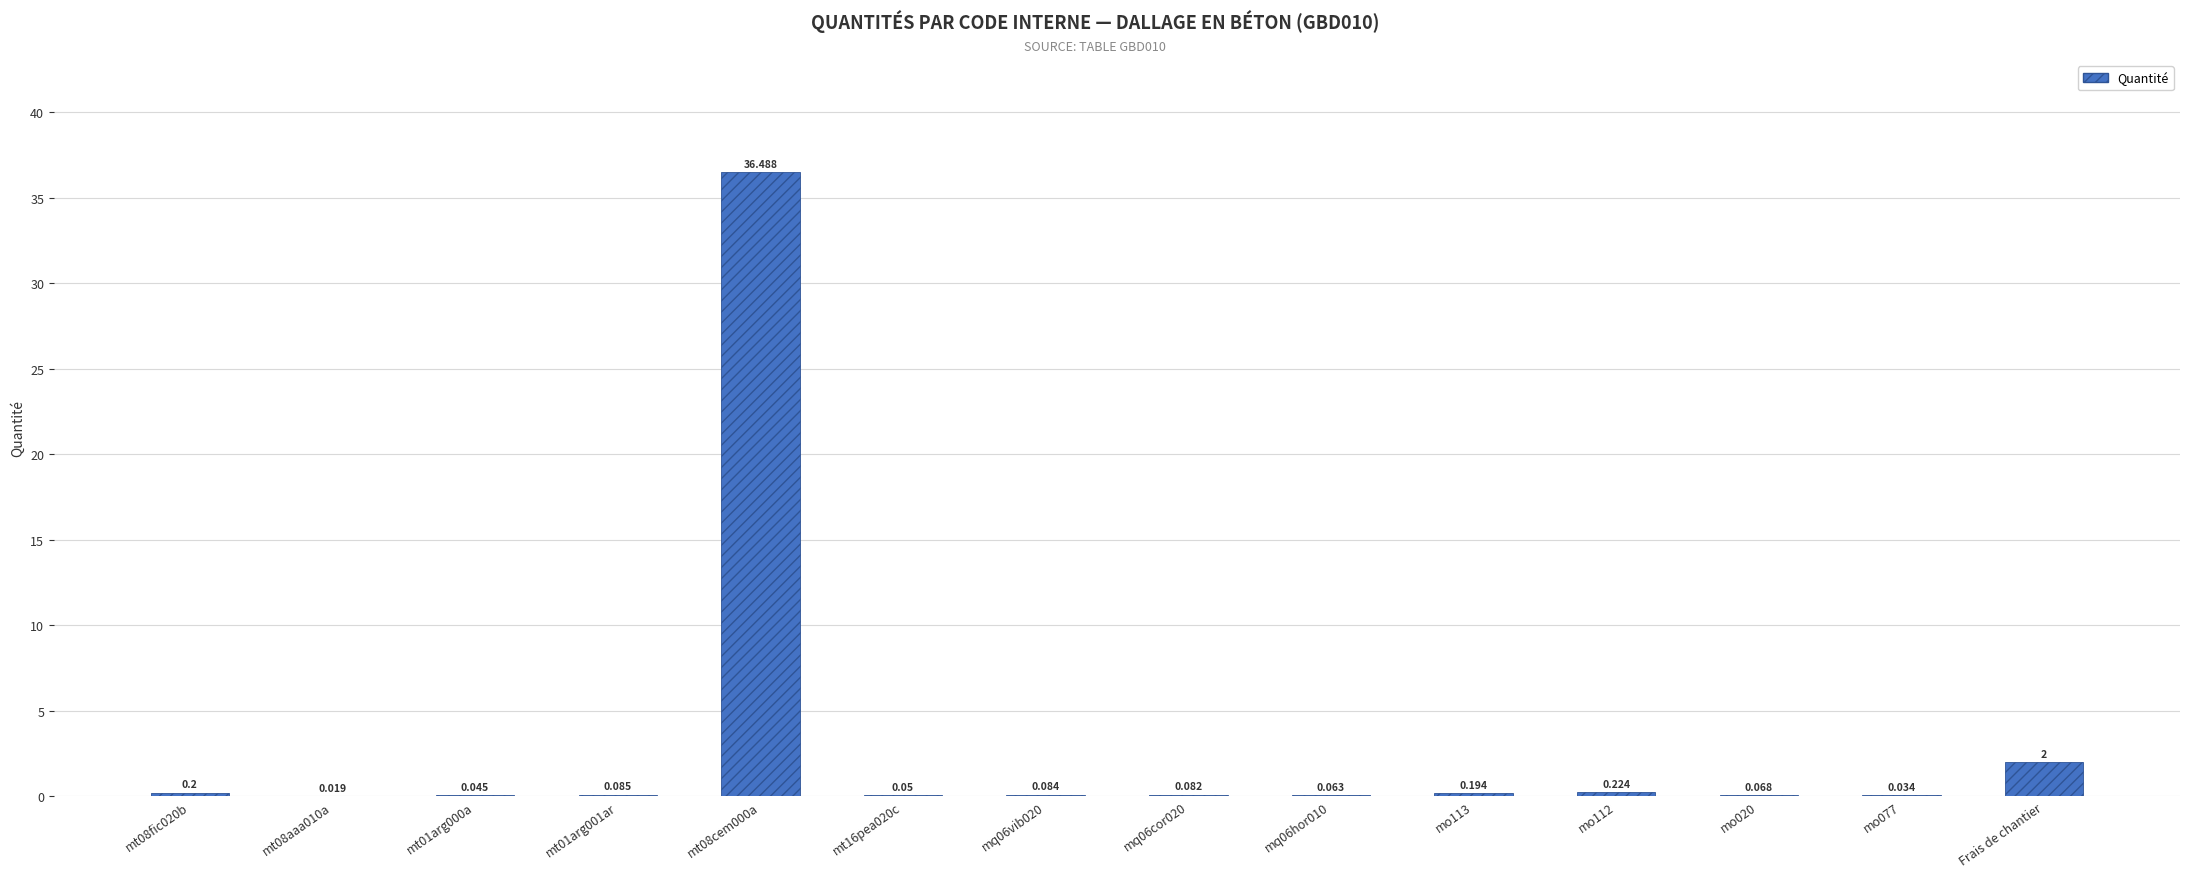

At which label is the value closest to 18?

Frais de chantier